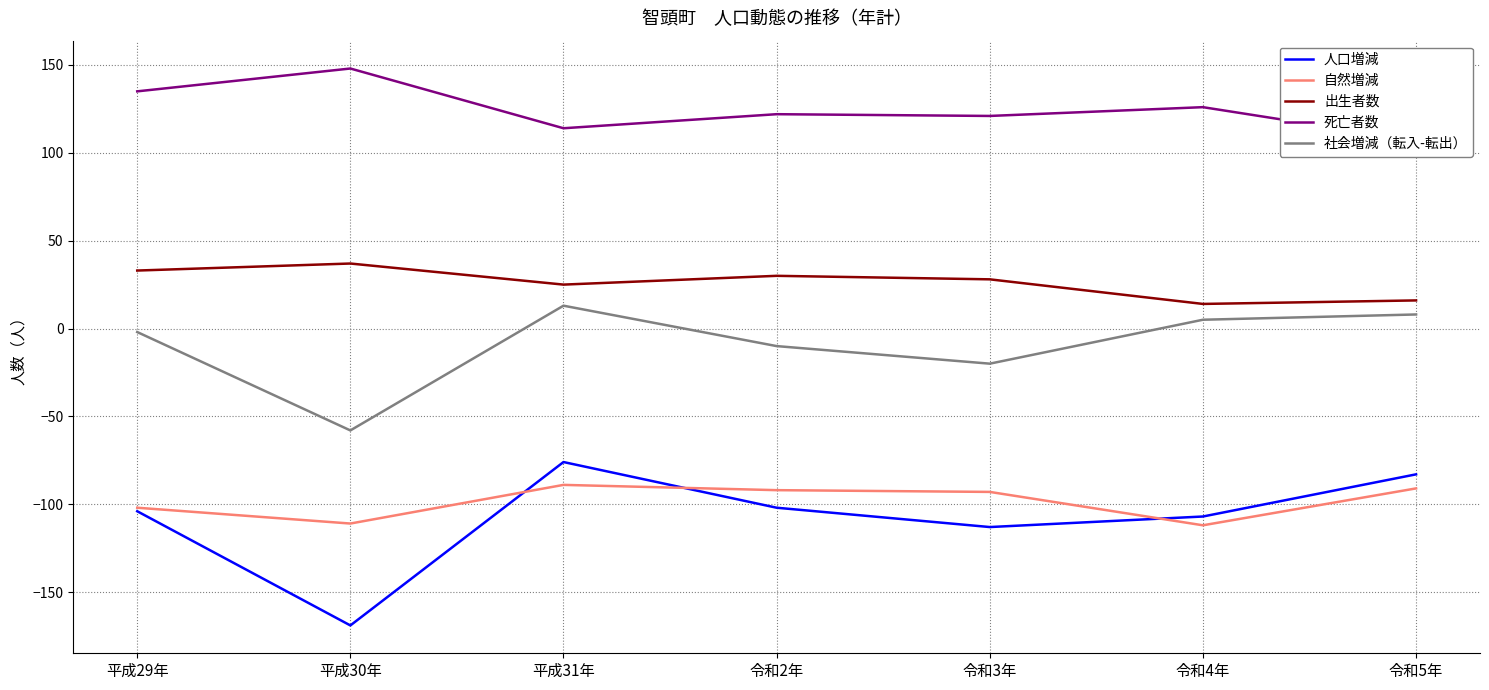

At which label is 死亡者数 closest to 127?

令和4年